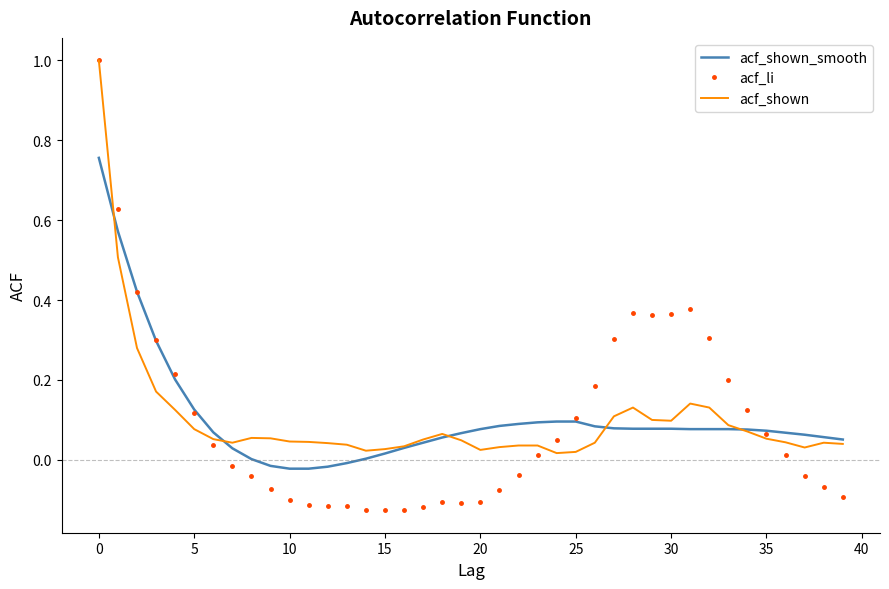

Which series has the largest range (max minus min)?

acf_li